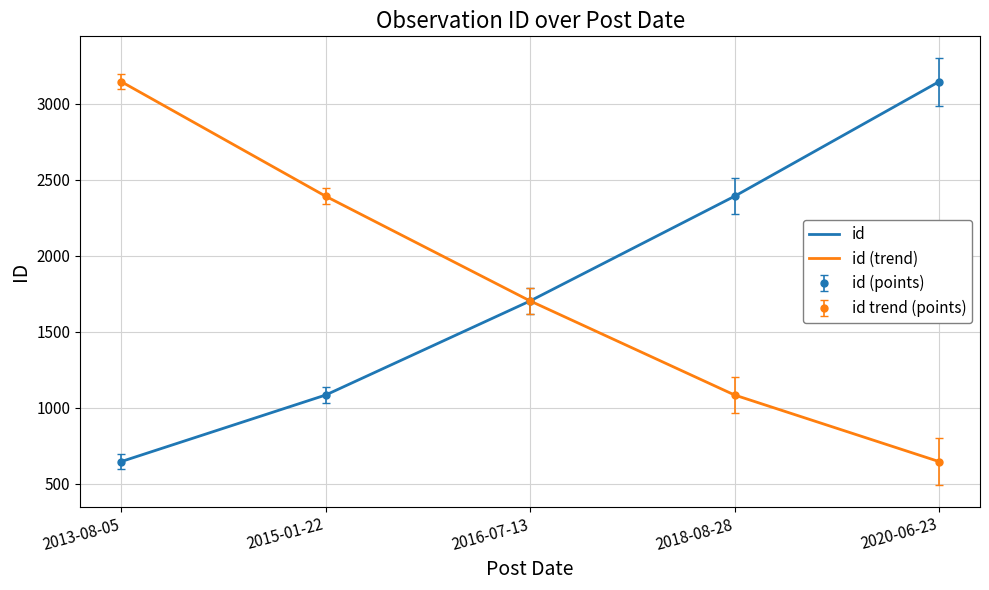

Between 2015-01-22 and 2013-08-05, which is larger?

2015-01-22